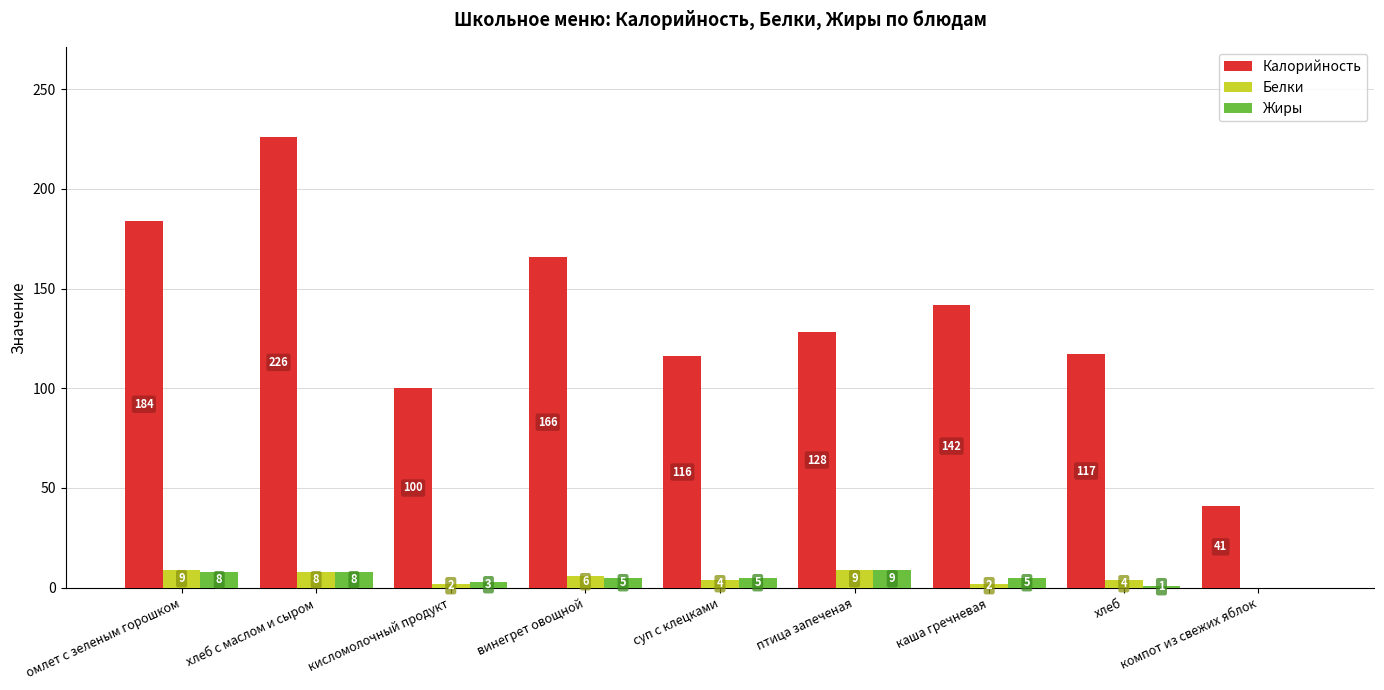

How many categories are shown in the chart?

9